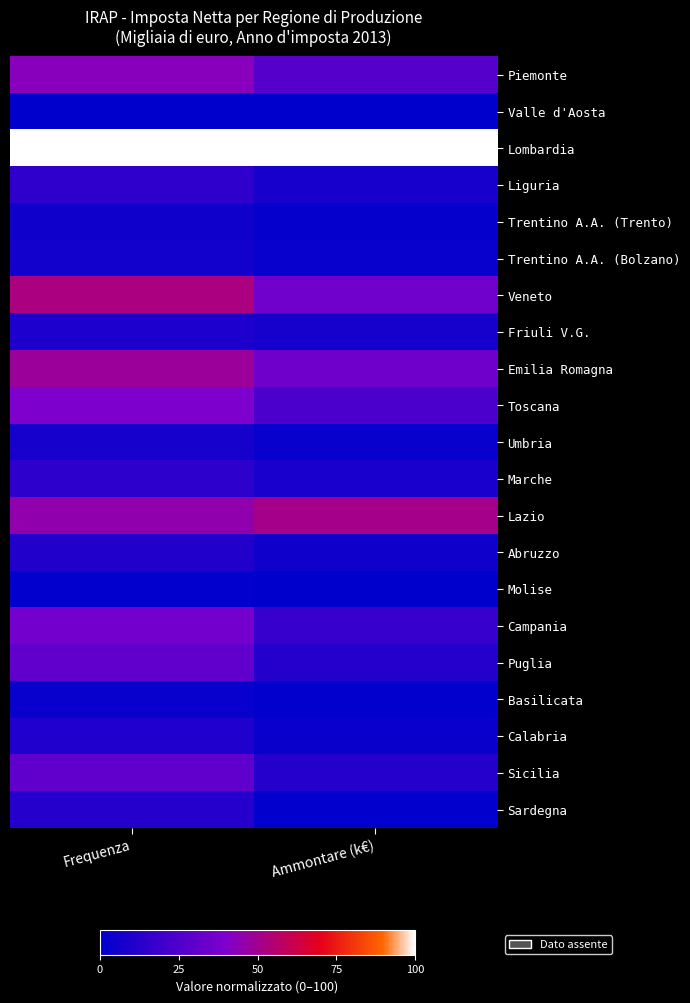

Reading left to right, list all the values displayed in this chart.

Piemonte: Frequenza=42.7	Ammontare (k€)=27.1
Valle d'Aosta: Frequenza=0.0	Ammontare (k€)=0.0
Lombardia: Frequenza=100.0	Ammontare (k€)=100.0
Liguria: Frequenza=15.0	Ammontare (k€)=7.8
Trentino A.A. (Trento): Frequenza=4.9	Ammontare (k€)=2.0
Trentino A.A. (Bolzano): Frequenza=6.0	Ammontare (k€)=3.1
Veneto: Frequenza=53.1	Ammontare (k€)=35.5
Friuli V.G.: Frequenza=9.6	Ammontare (k€)=7.4
Emilia Romagna: Frequenza=48.3	Ammontare (k€)=35.1
Toscana: Frequenza=39.5	Ammontare (k€)=23.7
Umbria: Frequenza=6.7	Ammontare (k€)=3.0
Marche: Frequenza=14.8	Ammontare (k€)=8.1
Lazio: Frequenza=45.2	Ammontare (k€)=51.0
Abruzzo: Frequenza=10.6	Ammontare (k€)=5.4
Molise: Frequenza=1.0	Ammontare (k€)=0.1
Campania: Frequenza=36.0	Ammontare (k€)=17.3
Puglia: Frequenza=30.6	Ammontare (k€)=11.6
Basilicata: Frequenza=2.9	Ammontare (k€)=0.6
Calabria: Frequenza=10.1	Ammontare (k€)=3.3
Sicilia: Frequenza=29.8	Ammontare (k€)=11.8
Sardegna: Frequenza=12.1	Ammontare (k€)=0.6